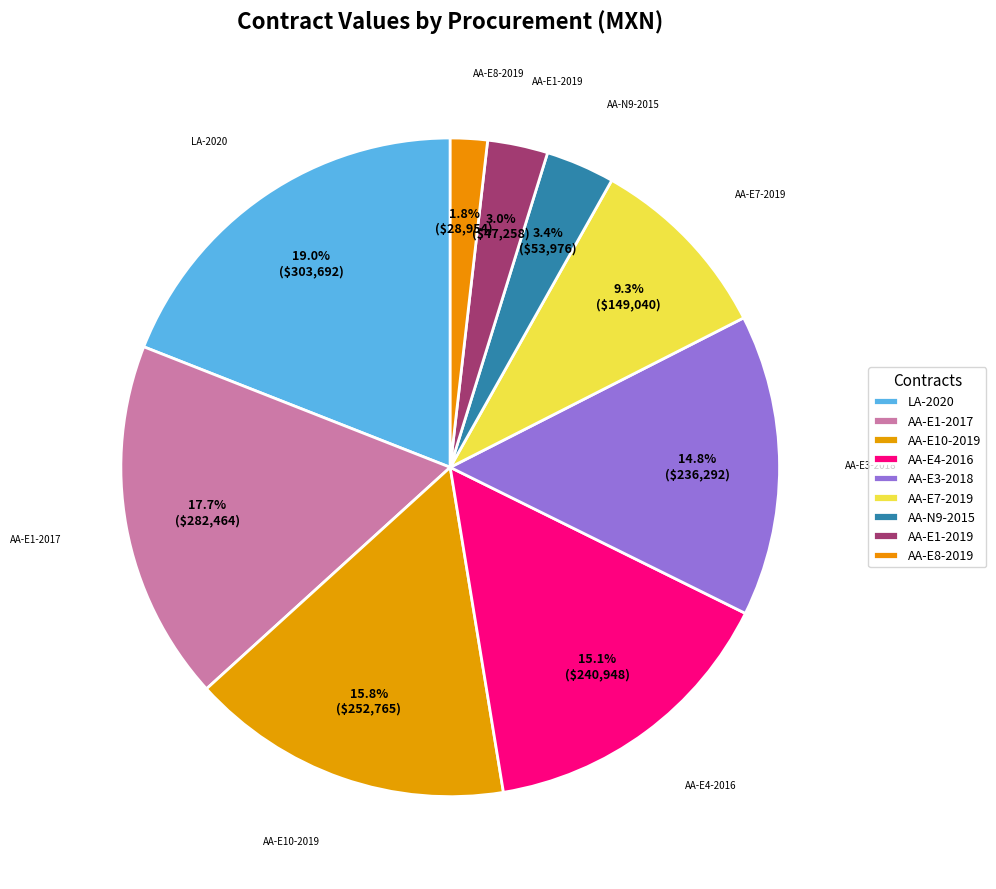

Combined, do AA-E8-2019 and AA-E10-2019 account for over 50%?

No